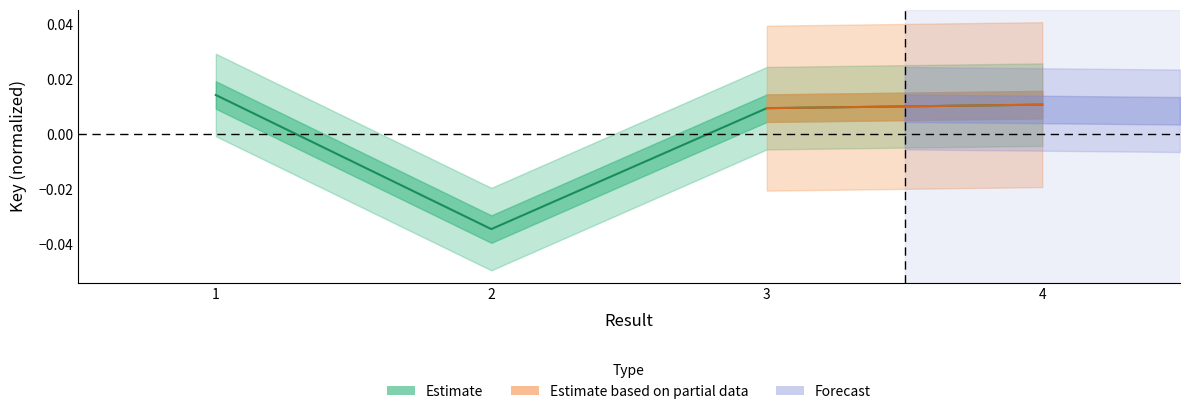

List the labels in order of value, largest first.

1, 4, 3, 2